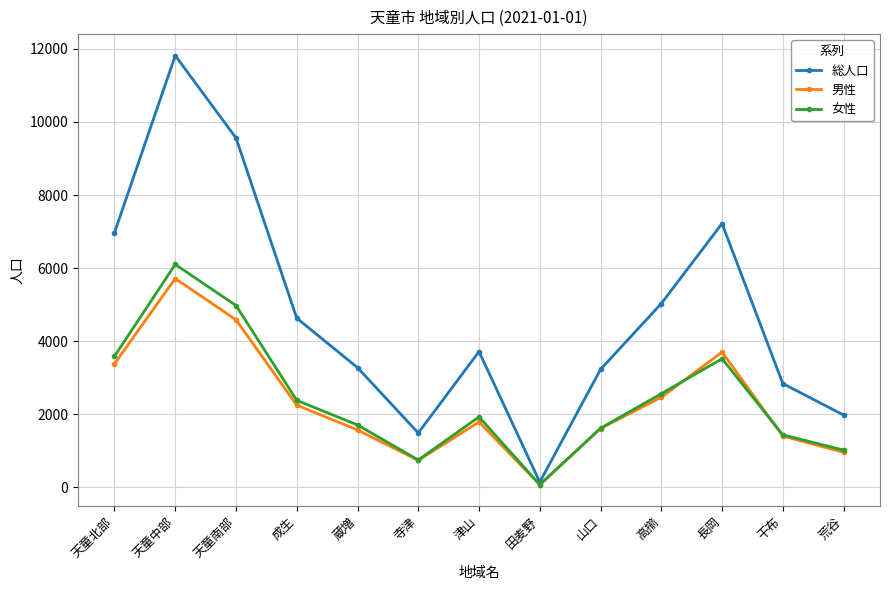

What is the label of the 7th point from the left?

津山